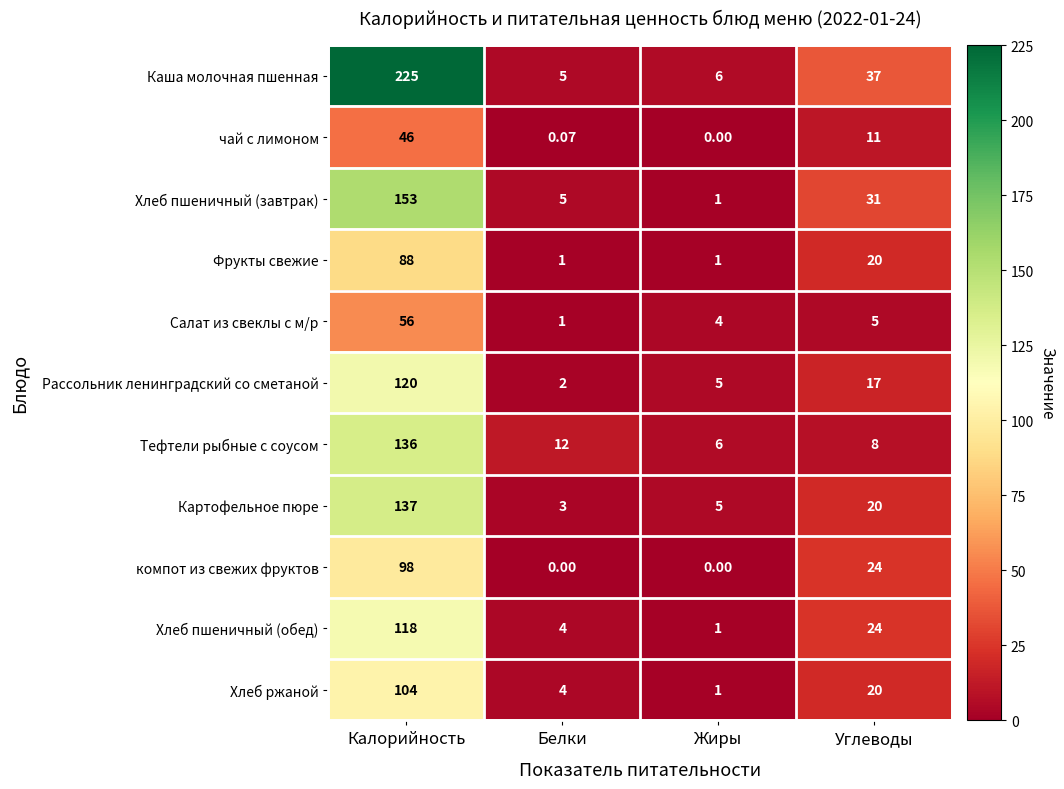

List the series in order of their peak value, lowest first.

чай с лимоном, Салат из свеклы с м/р, Фрукты свежие, компот из свежих фруктов, Хлеб ржаной, Хлеб пшеничный (обед), Рассольник ленинградский со сметаной, Тефтели рыбные с соусом, Картофельное пюре, Хлеб пшеничный (завтрак), Каша молочная пшенная